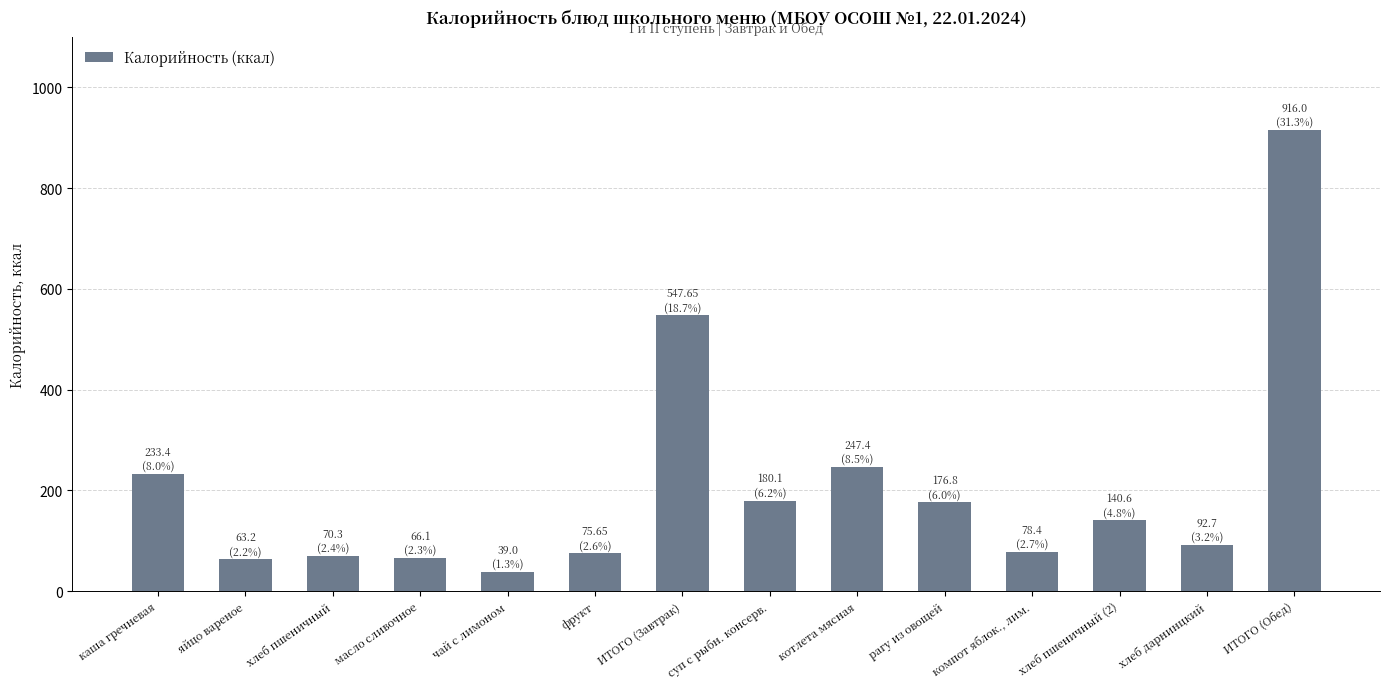

What is the label of the 7th bar from the right?

суп с рыбн. консерв.